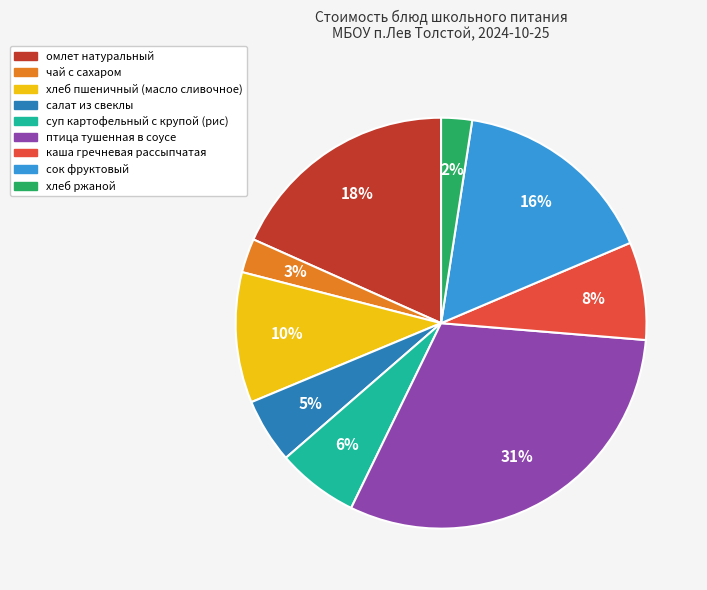

True or false: каша гречневая рассыпчатая accounts for 8% of the total.

True